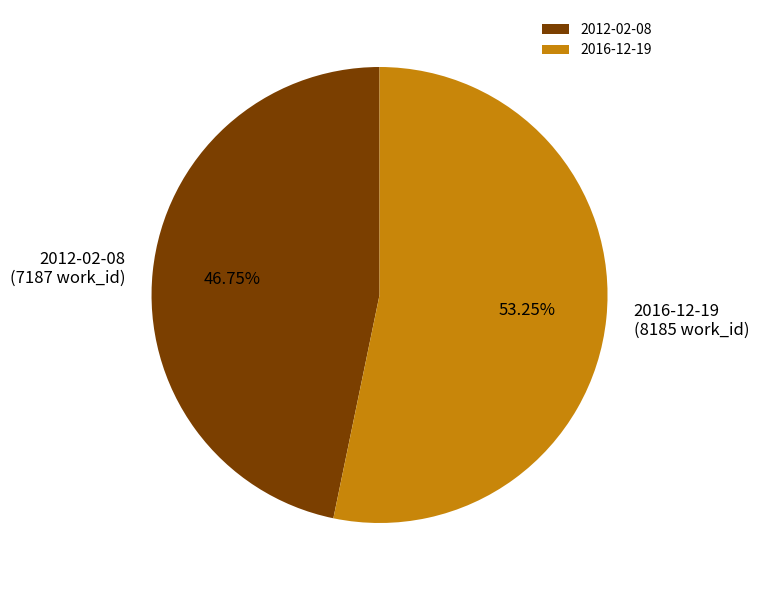

To the nearest percent, what percentage of the pie is 2016-12-19?

53%